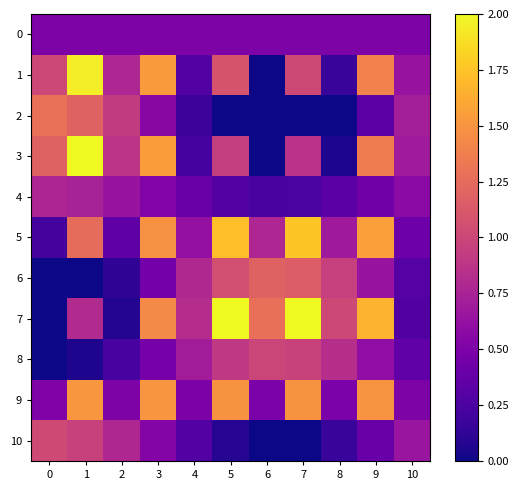

What is the maximum value shown in the chart?

2.0